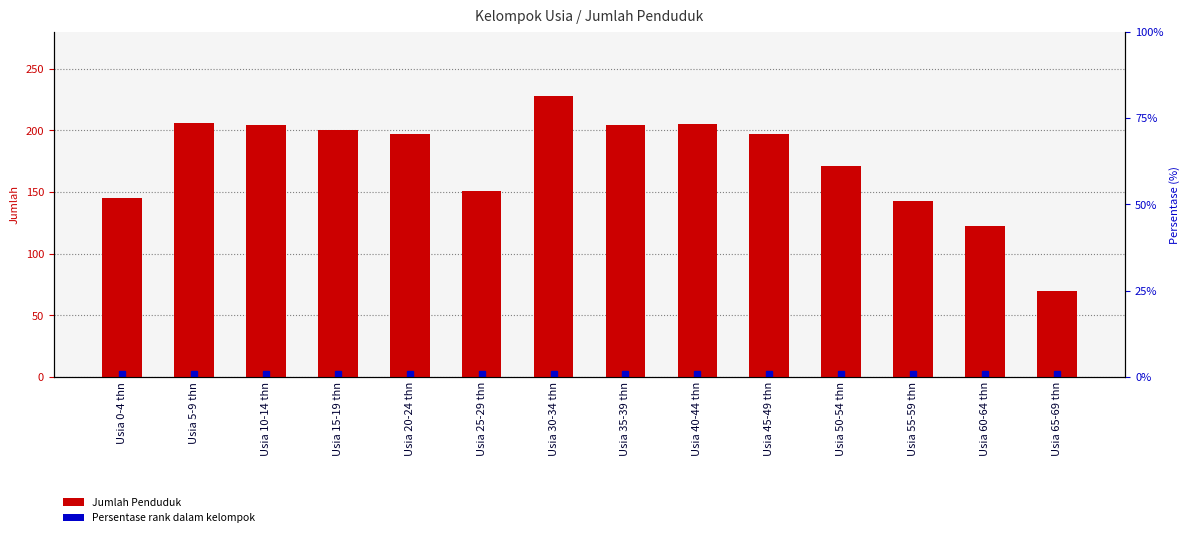

Approximately how many times larger is the value at Usia 40-44 thn compared to Usia 55-59 thn?

1.4